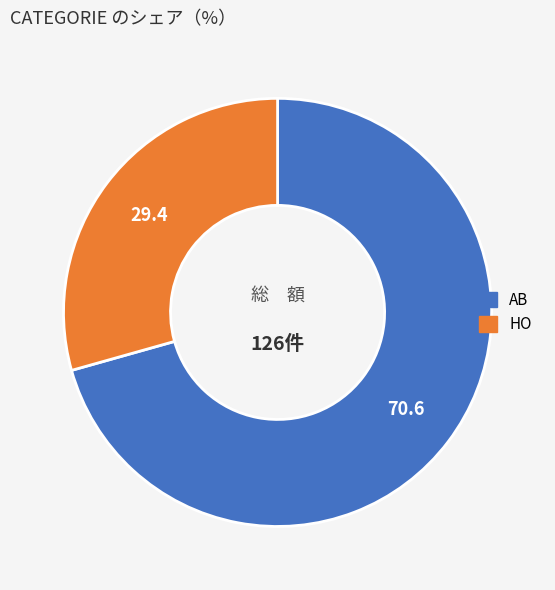

The AB slice represents 71% of the pie. True or false?

True